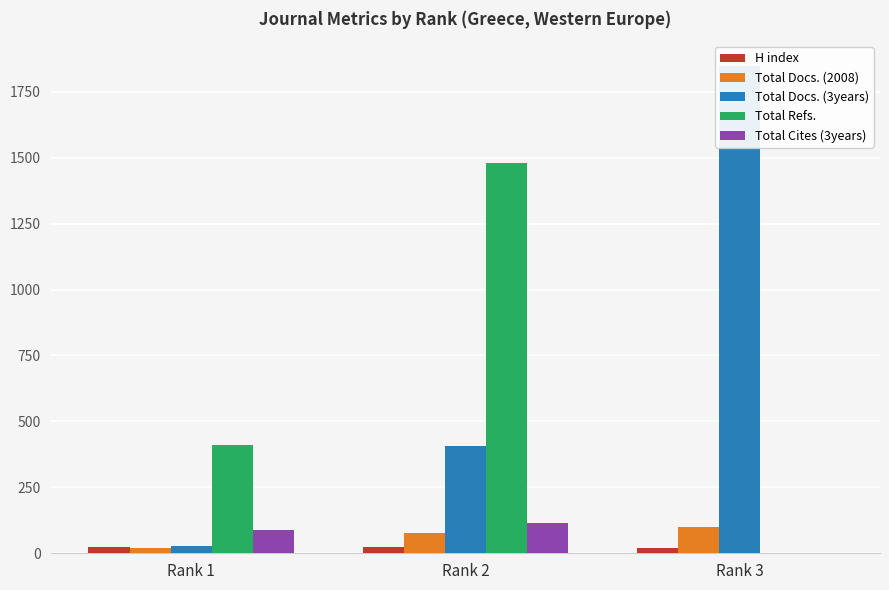

Reading left to right, list all the values displayed in this chart.

H index: Rank 1=23	Rank 2=24	Rank 3=20
Total Docs. (2008): Rank 1=20	Rank 2=75	Rank 3=99
Total Docs. (3years): Rank 1=29	Rank 2=407	Rank 3=1849
Total Refs.: Rank 1=410	Rank 2=1480	Rank 3=0
Total Cites (3years): Rank 1=89	Rank 2=113	Rank 3=0